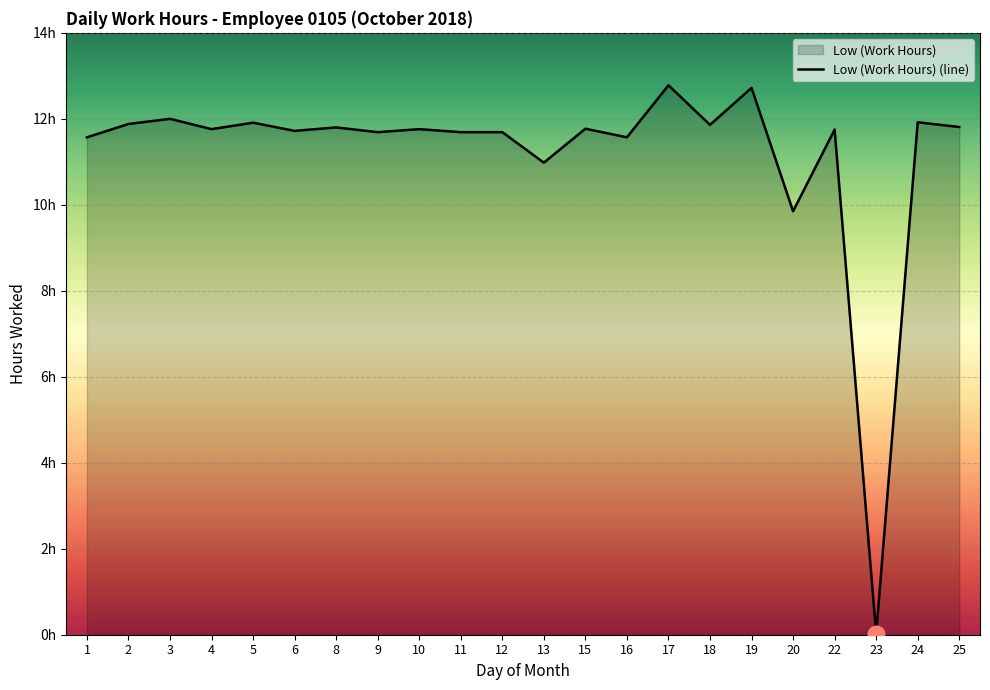

What is the sum of all values?

246.5